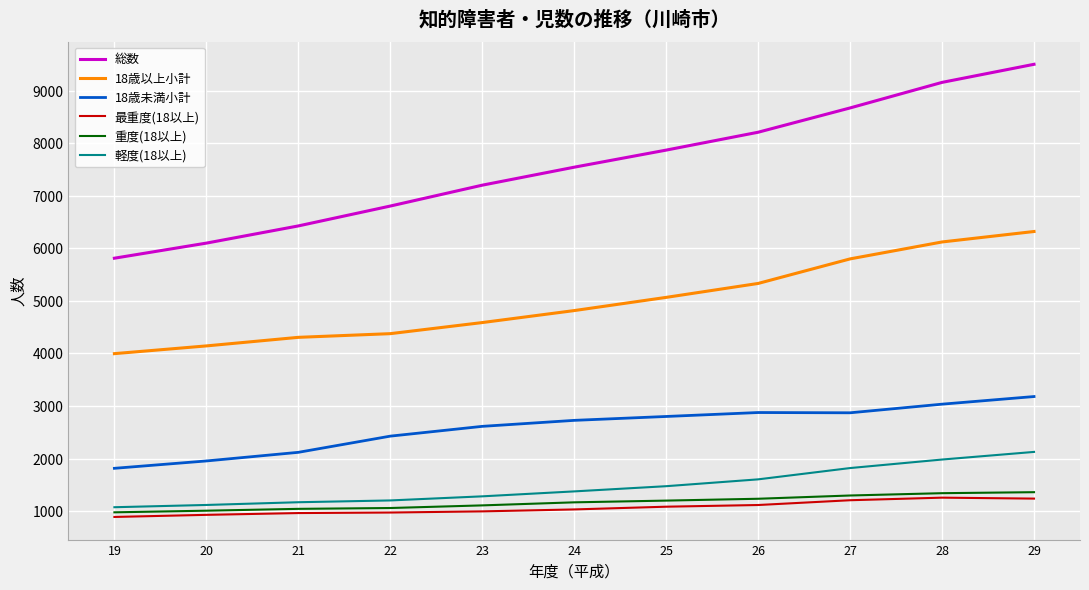

The value of 18歳以上小計 at 19 is 3996. True or false?

True